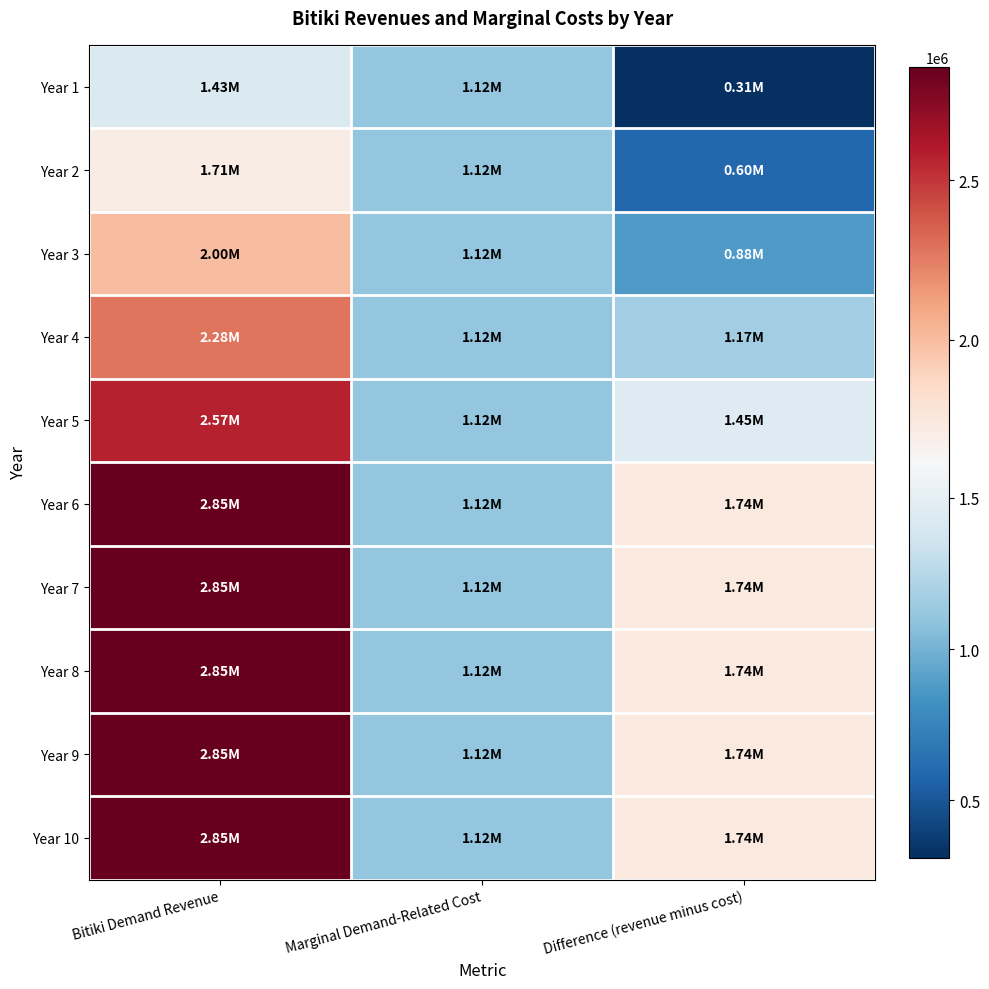

Reading right to left, transcribe all the data shown in this chart.

Year 1: Difference (revenue minus cost)=311097.8	Marginal Demand-Related Cost=1116302.2	Bitiki Demand Revenue=1427400.0
Year 2: Difference (revenue minus cost)=596577.8	Marginal Demand-Related Cost=1116302.2	Bitiki Demand Revenue=1712880.0
Year 3: Difference (revenue minus cost)=882057.8	Marginal Demand-Related Cost=1116302.2	Bitiki Demand Revenue=1998360.0
Year 4: Difference (revenue minus cost)=1167537.8	Marginal Demand-Related Cost=1116302.2	Bitiki Demand Revenue=2283840.0
Year 5: Difference (revenue minus cost)=1453017.8	Marginal Demand-Related Cost=1116302.2	Bitiki Demand Revenue=2569320.0
Year 6: Difference (revenue minus cost)=1738497.8	Marginal Demand-Related Cost=1116302.2	Bitiki Demand Revenue=2854800.0
Year 7: Difference (revenue minus cost)=1738497.8	Marginal Demand-Related Cost=1116302.2	Bitiki Demand Revenue=2854800.0
Year 8: Difference (revenue minus cost)=1738497.8	Marginal Demand-Related Cost=1116302.2	Bitiki Demand Revenue=2854800.0
Year 9: Difference (revenue minus cost)=1738497.8	Marginal Demand-Related Cost=1116302.2	Bitiki Demand Revenue=2854800.0
Year 10: Difference (revenue minus cost)=1738497.8	Marginal Demand-Related Cost=1116302.2	Bitiki Demand Revenue=2854800.0